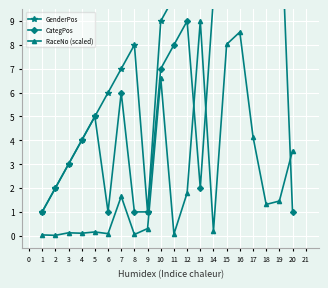

Which series has the widest spread of values?

GenderPos